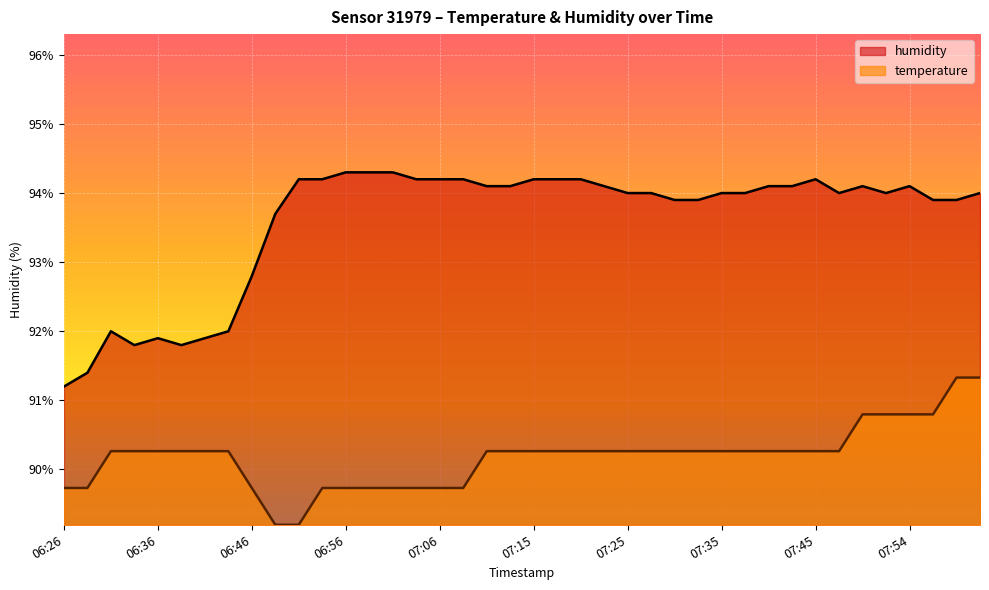

Is it true that humidity equals 42.4 at 07:03?

False